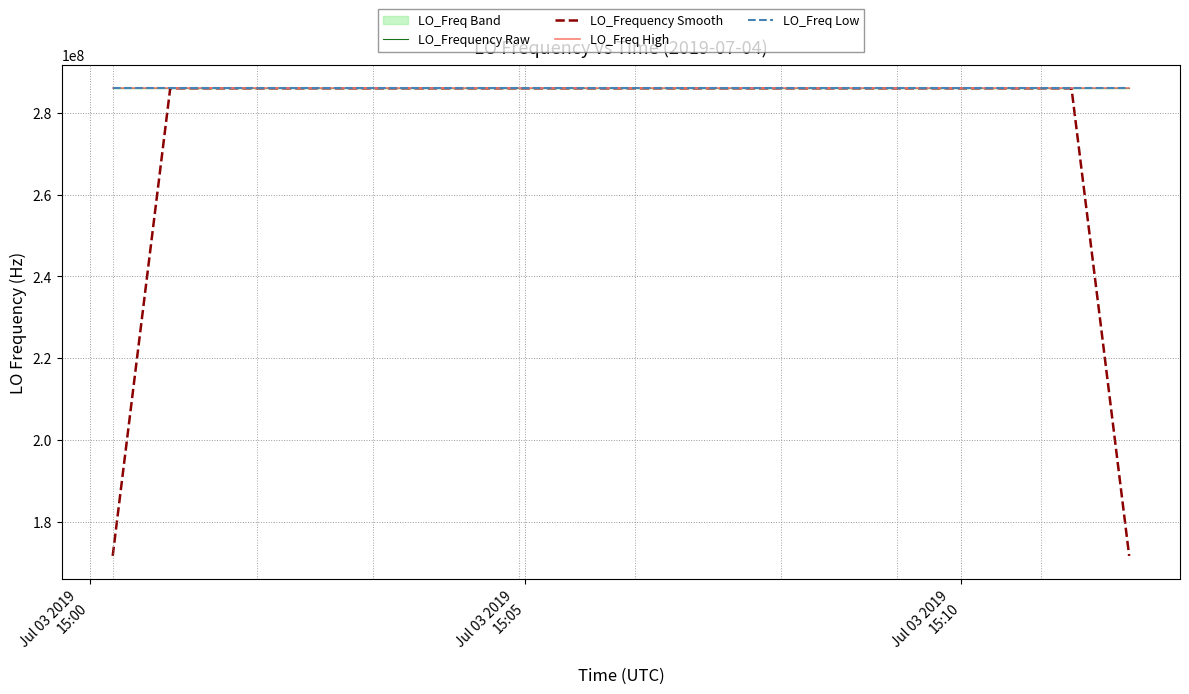

What is the minimum value for LO_Frequency Raw?

286046978.9